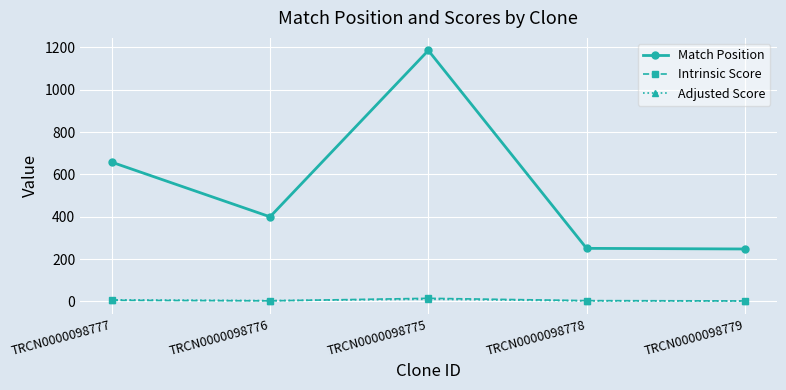

True or false: Intrinsic Score and Match Position intersect in this chart.

False